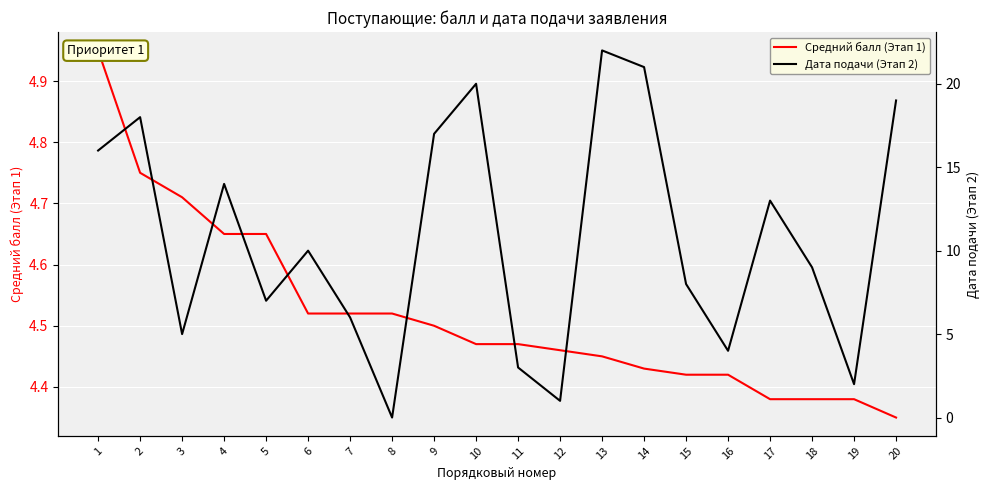

How many values in the Дата подачи (Этап 2) series are below 10?

10